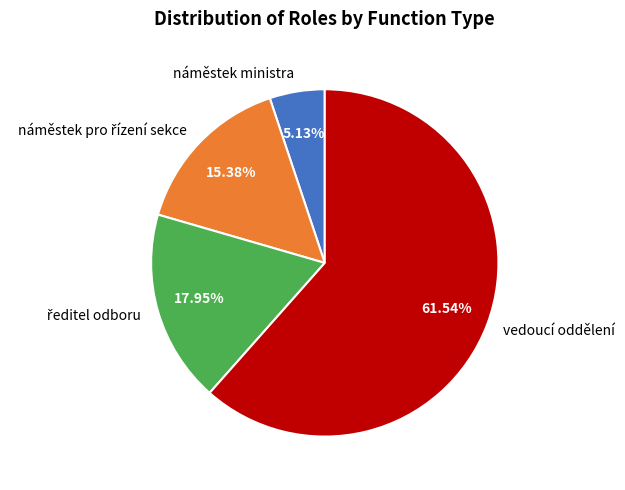

Which slice is the smallest?

náměstek ministra